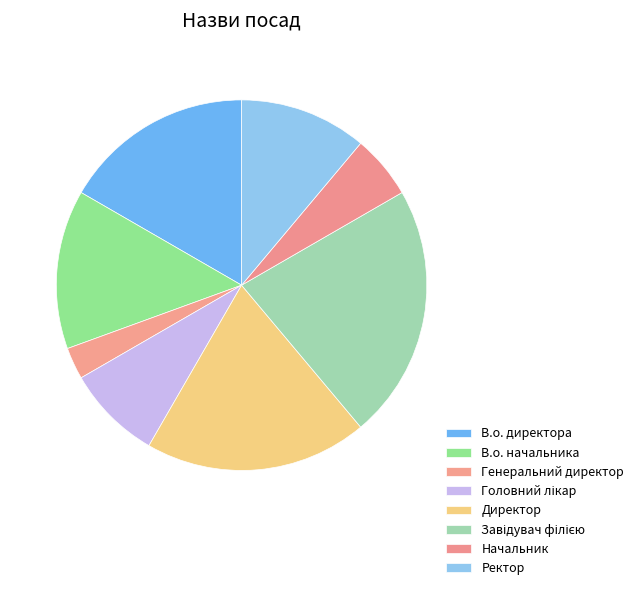

Count the number of slices in the pie.

8